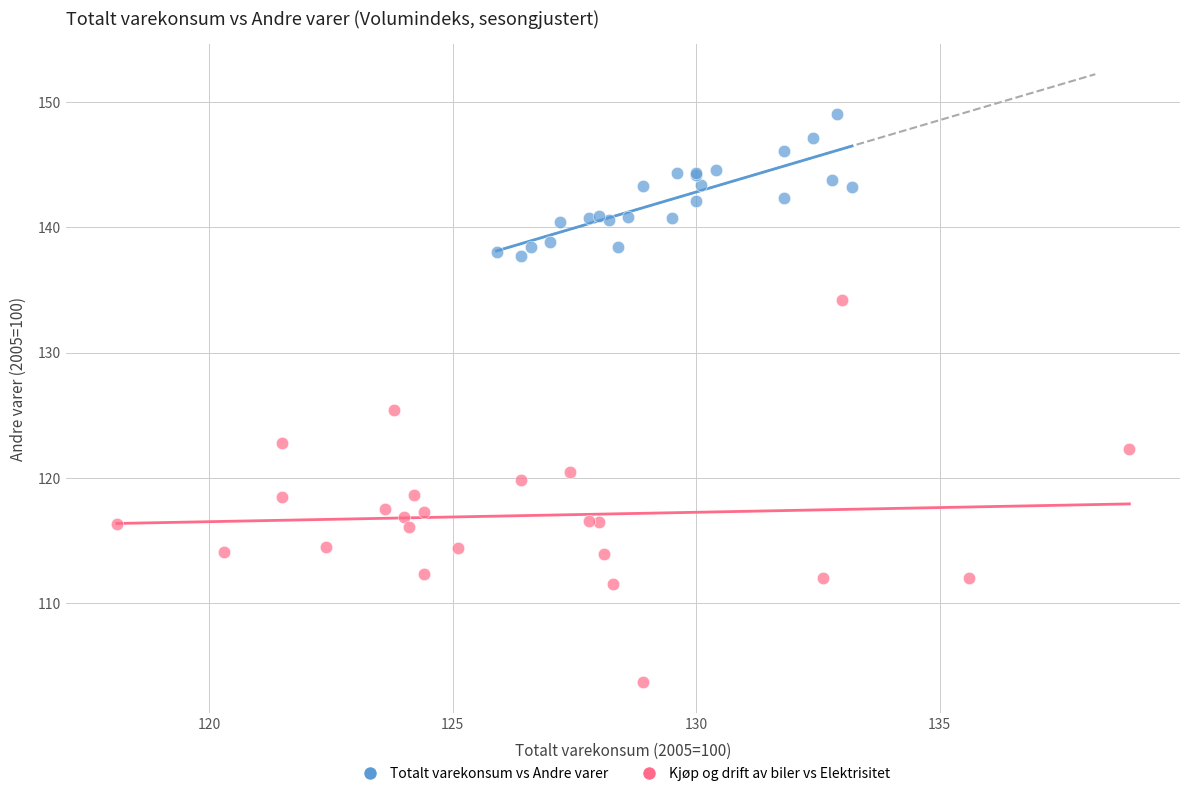

Which series reaches the maximum Y coordinate?

Totalt varekonsum vs Andre varer